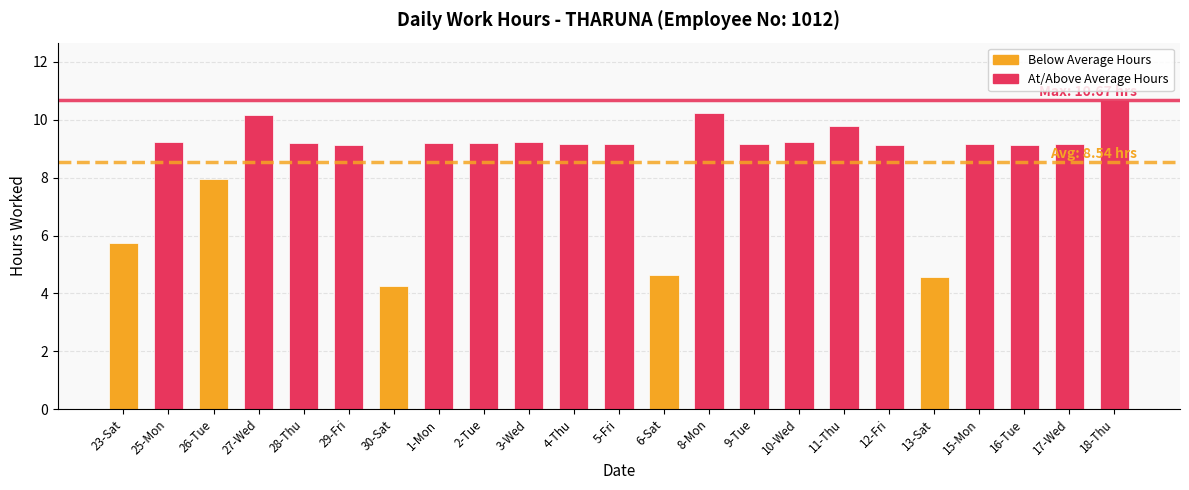

Between 28-Thu and 30-Sat, which is larger?

28-Thu